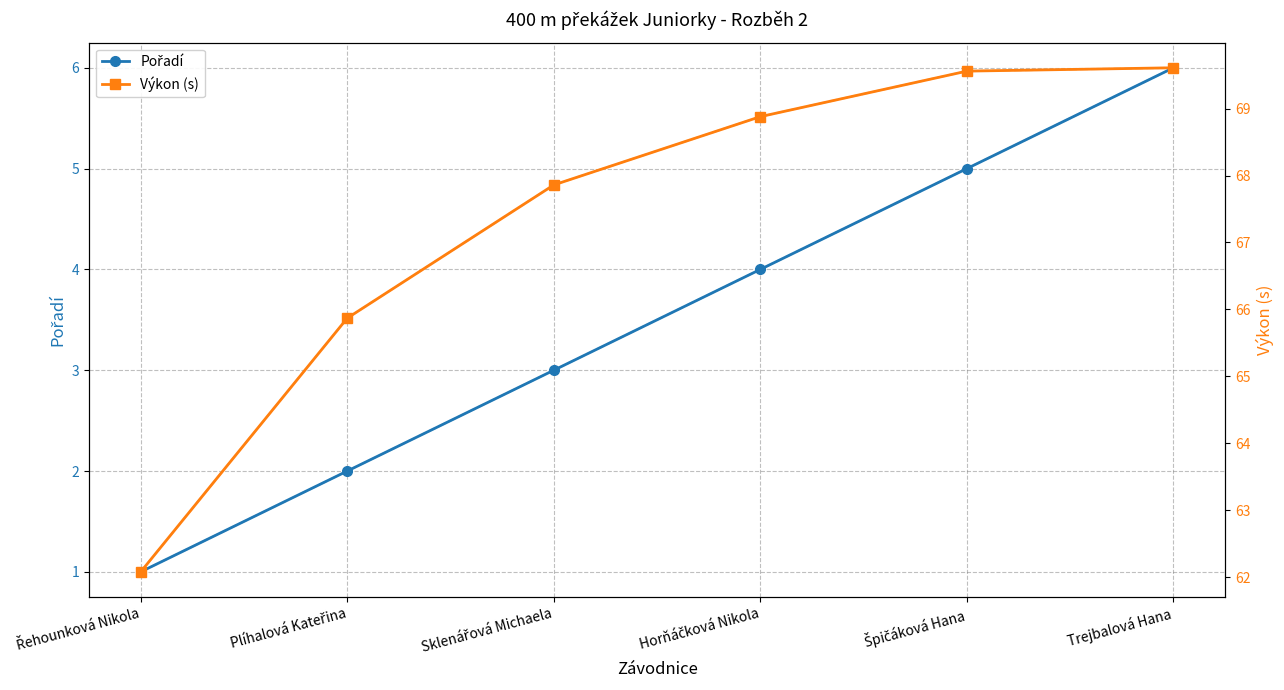

What is the sum of all Výkon (s) values?

403.9